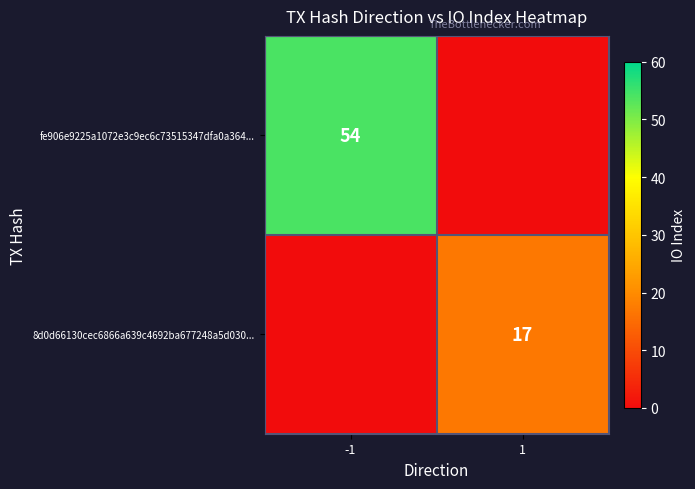

Is the value of 8d0d66130cec6866a639c4692ba677248a5d030... at 1 greater than the value of fe906e9225a1072e3c9ec6c73515347dfa0a364... at -1?

No